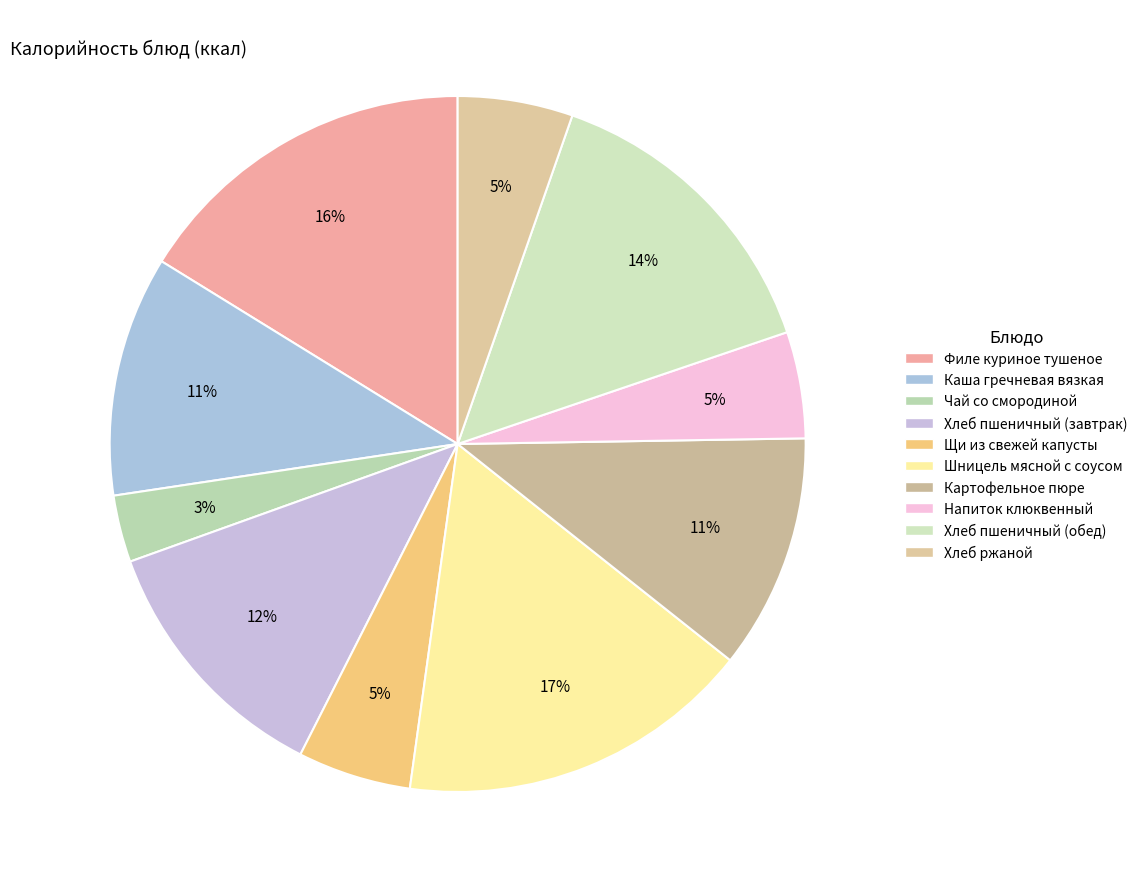

The Картофельное пюре slice represents 20% of the pie. True or false?

False